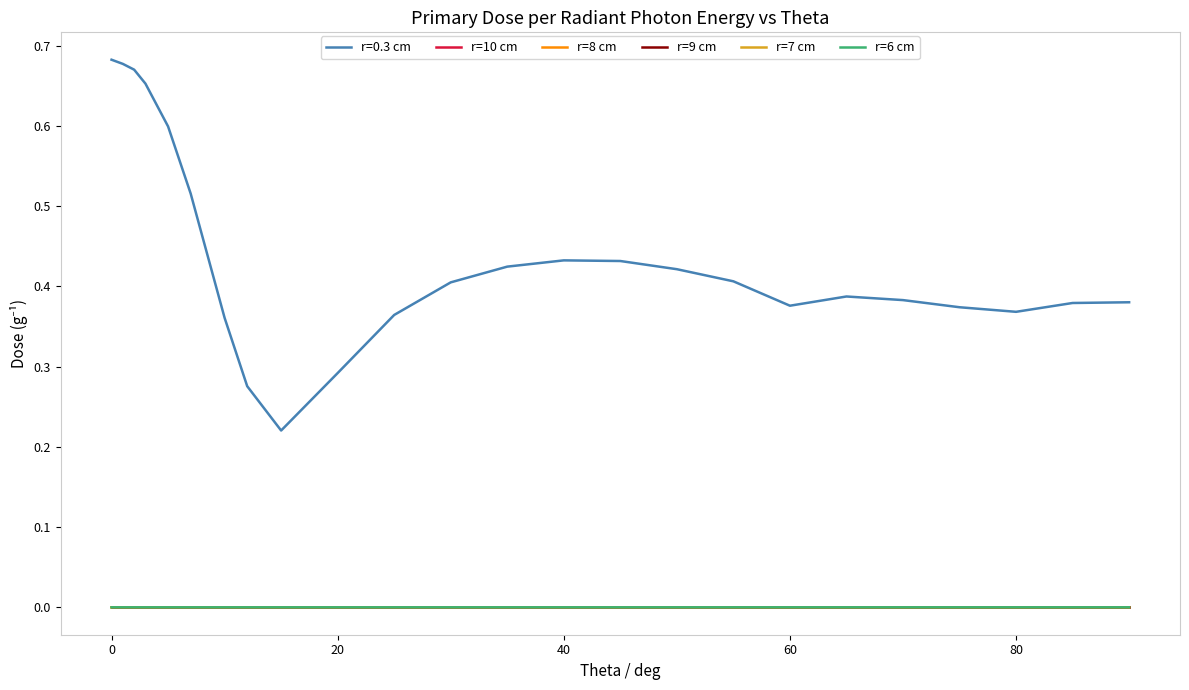

Which series has the largest total across all categories?

r=0.3 cm